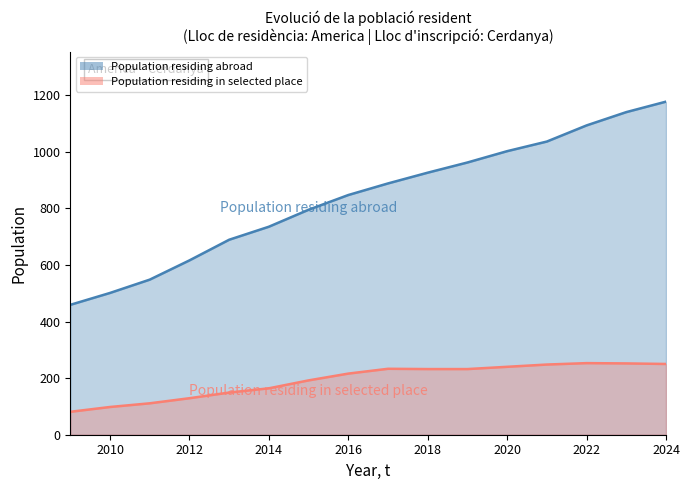

What is the minimum value shown in the chart?

81